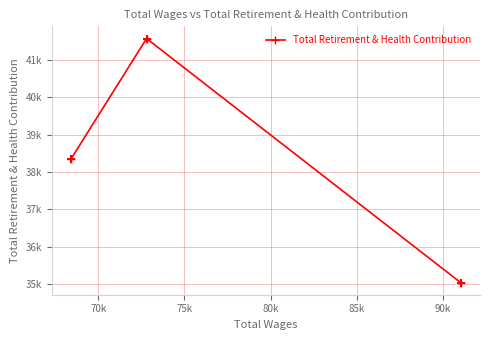

What is the ratio of the value at 75k to the value at 70k?

0.9